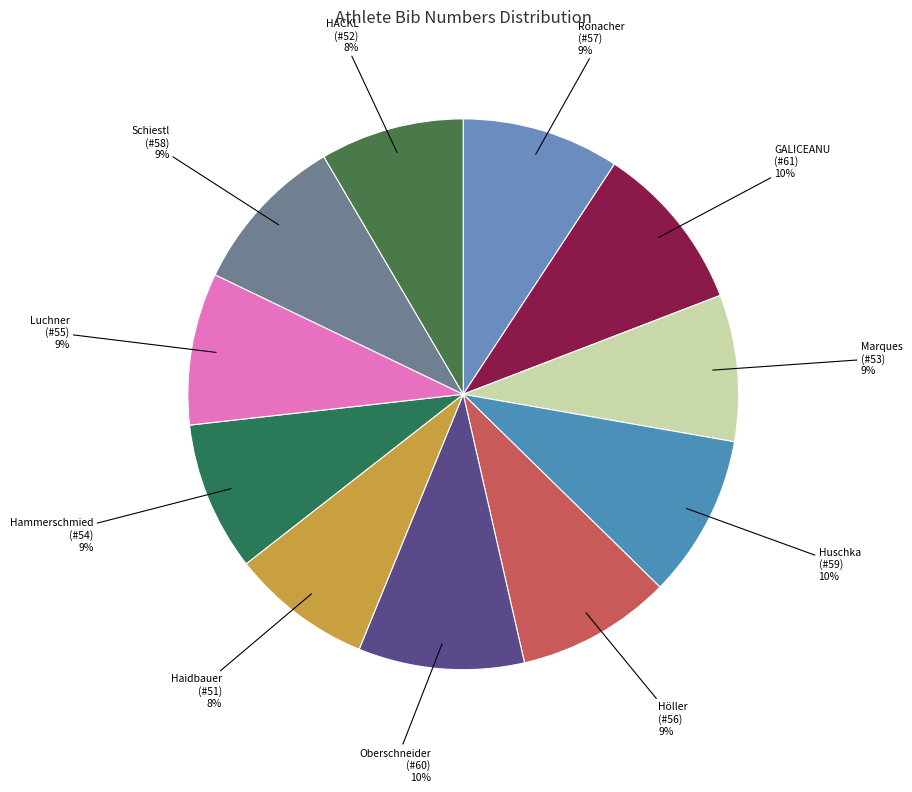

Approximately how many times larger is the value at Oberschneider (#60) compared to Hammerschmied (#54)?

1.1